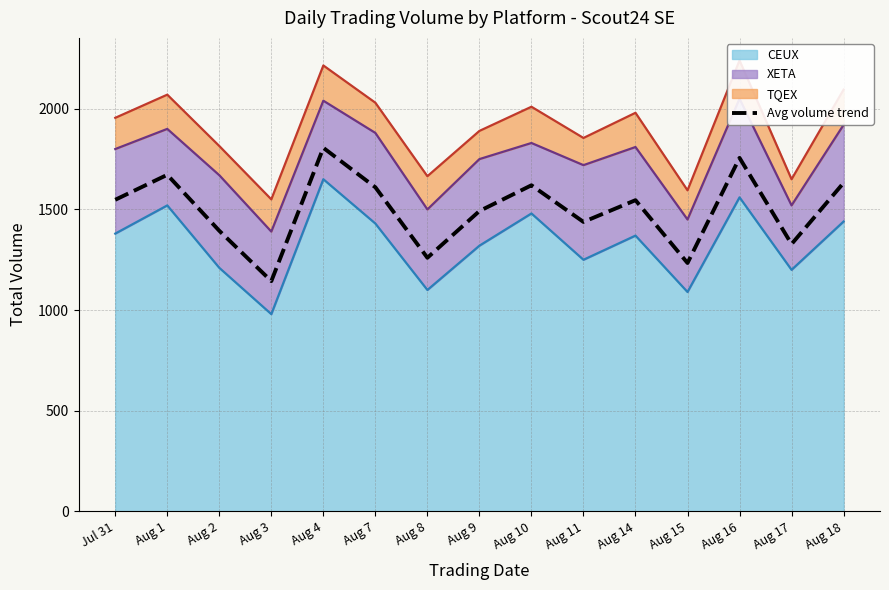

What value does the data have at Aug 2, to the nearest 50?

1400